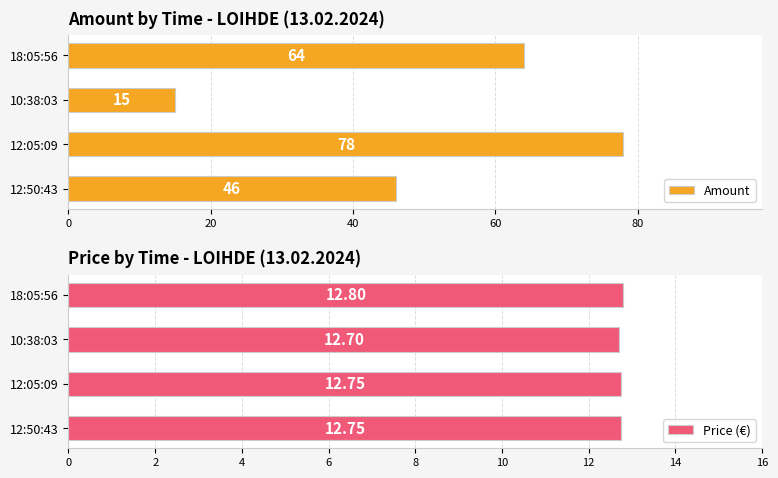

Rank the series by their maximum value, from highest to lowest.

Amount, Price (€)